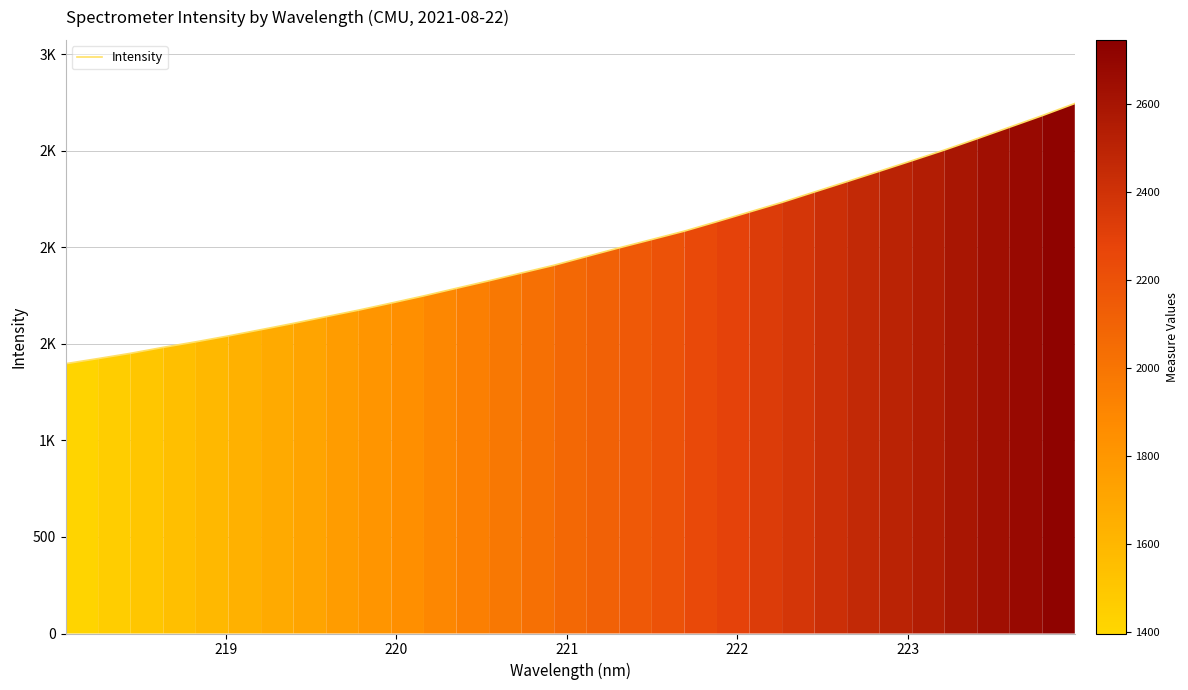

Is this an area chart (filled region under the line)?

No